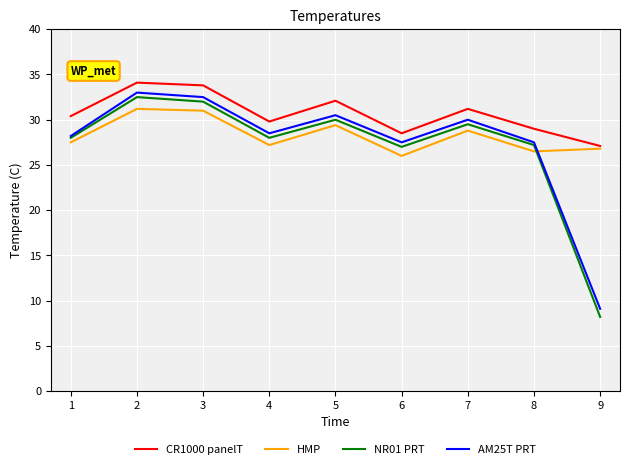

Which series has the widest spread of values?

NR01 PRT